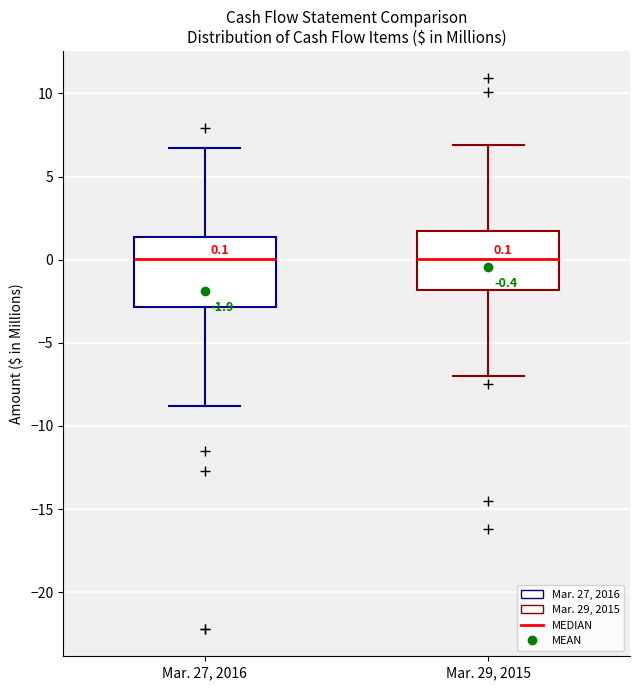

Which box is the tallest, from its lower edge to its upper edge?

Mar. 27, 2016